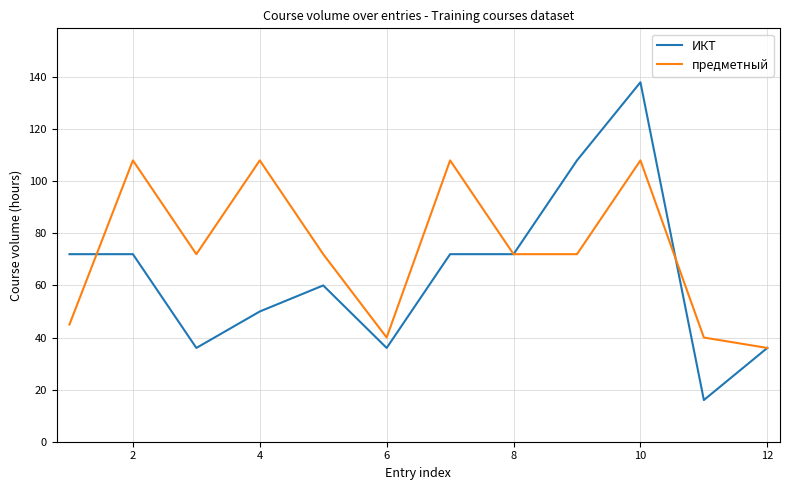

How many lines are shown in the chart?

2